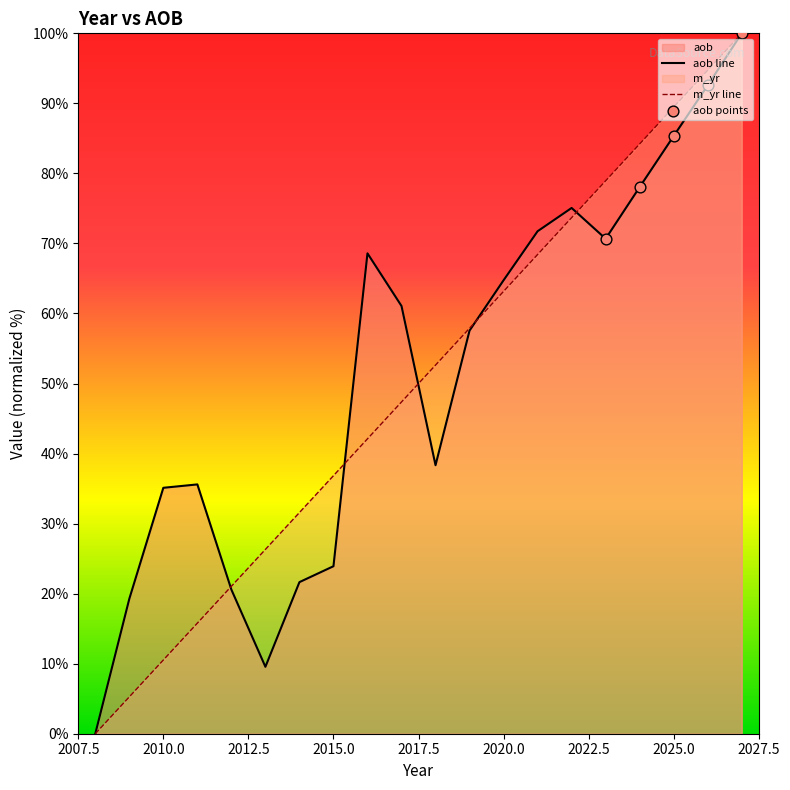

Which series contains the lowest Y value?

m_yr